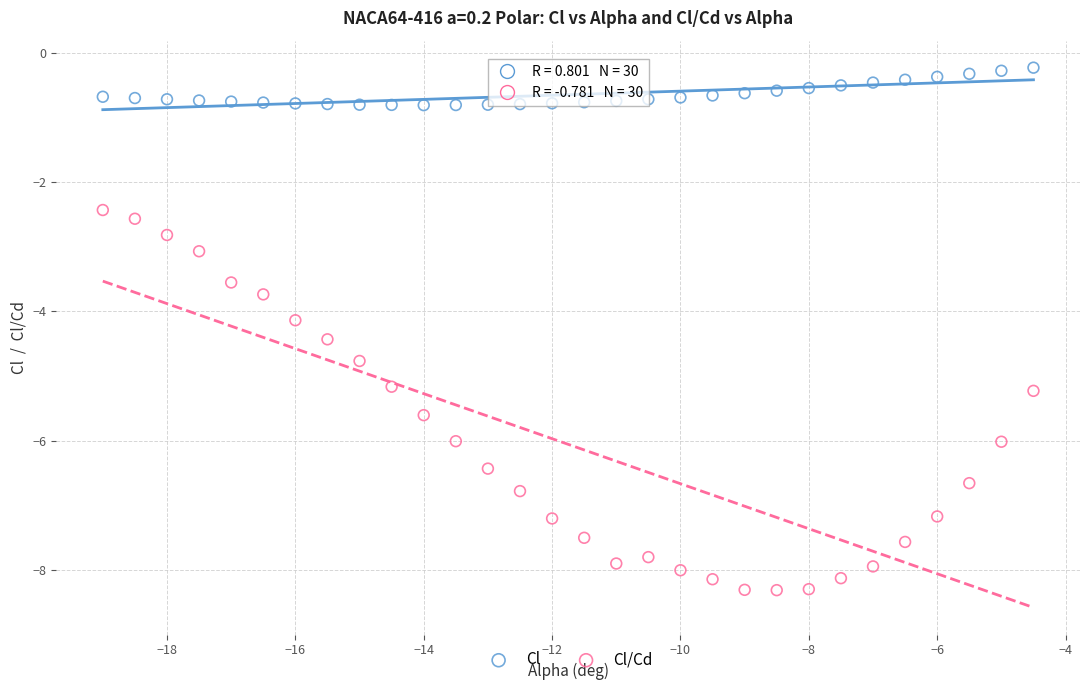

Which series reaches the minimum Y coordinate?

Cl/Cd